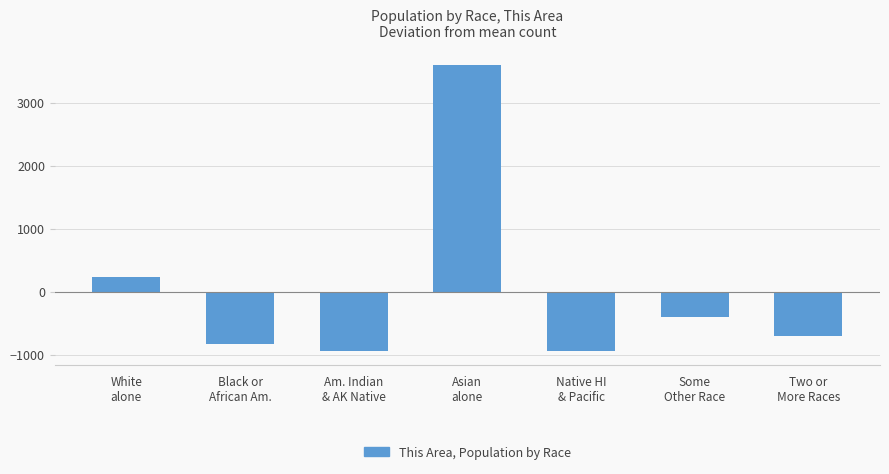

What is the smallest value displayed?

-945.9